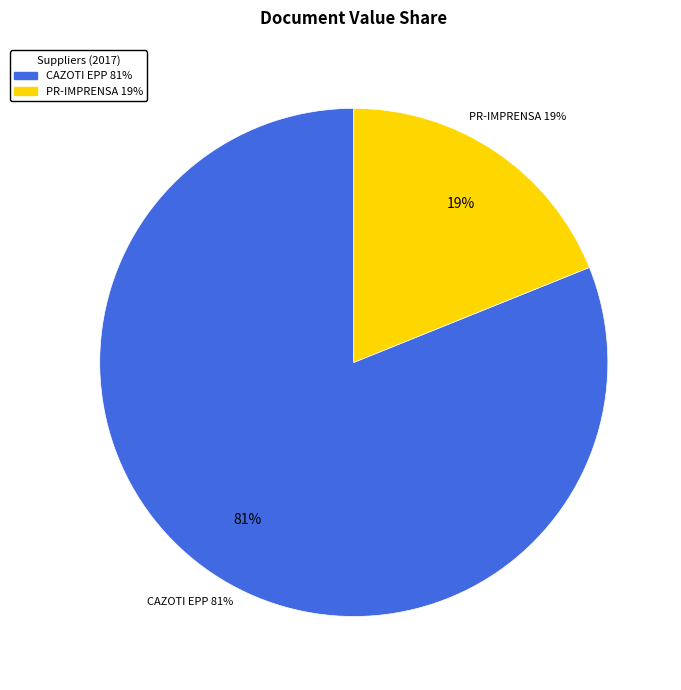

True or false: PR-IMPRENSA NACIONAL (377294) accounts for 19% of the total.

True